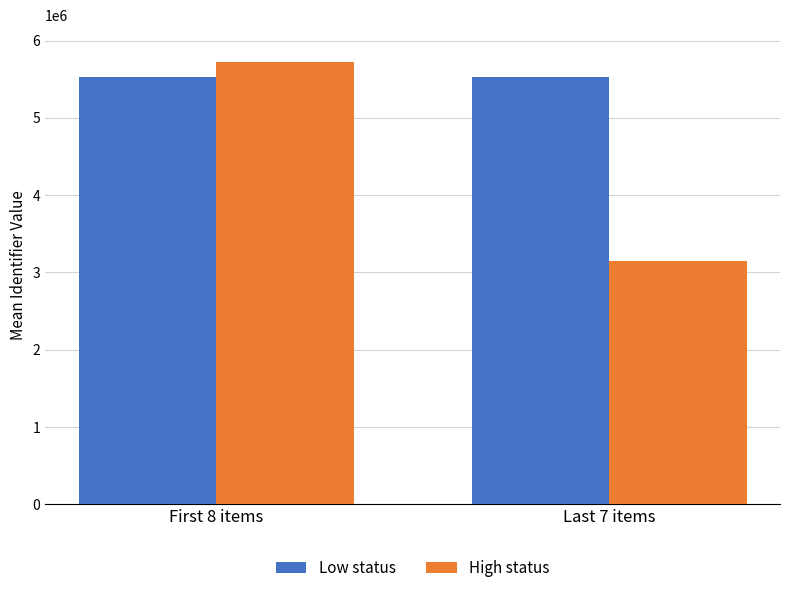

What are all the series names shown in the legend?

Low status, High status